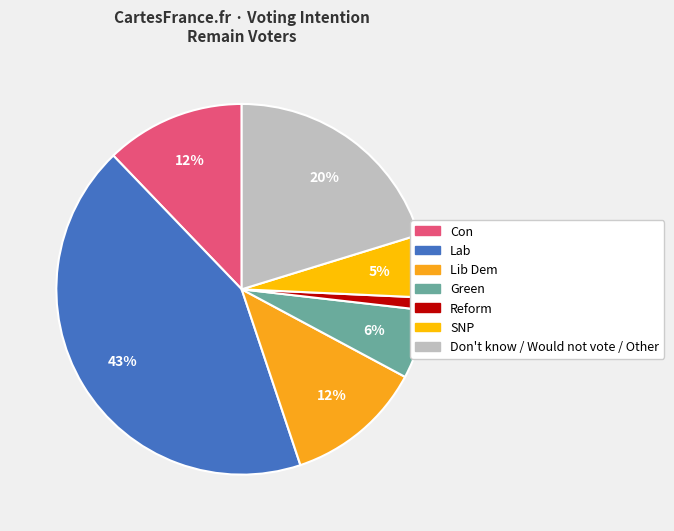

True or false: Lib Dem accounts for 19% of the total.

False